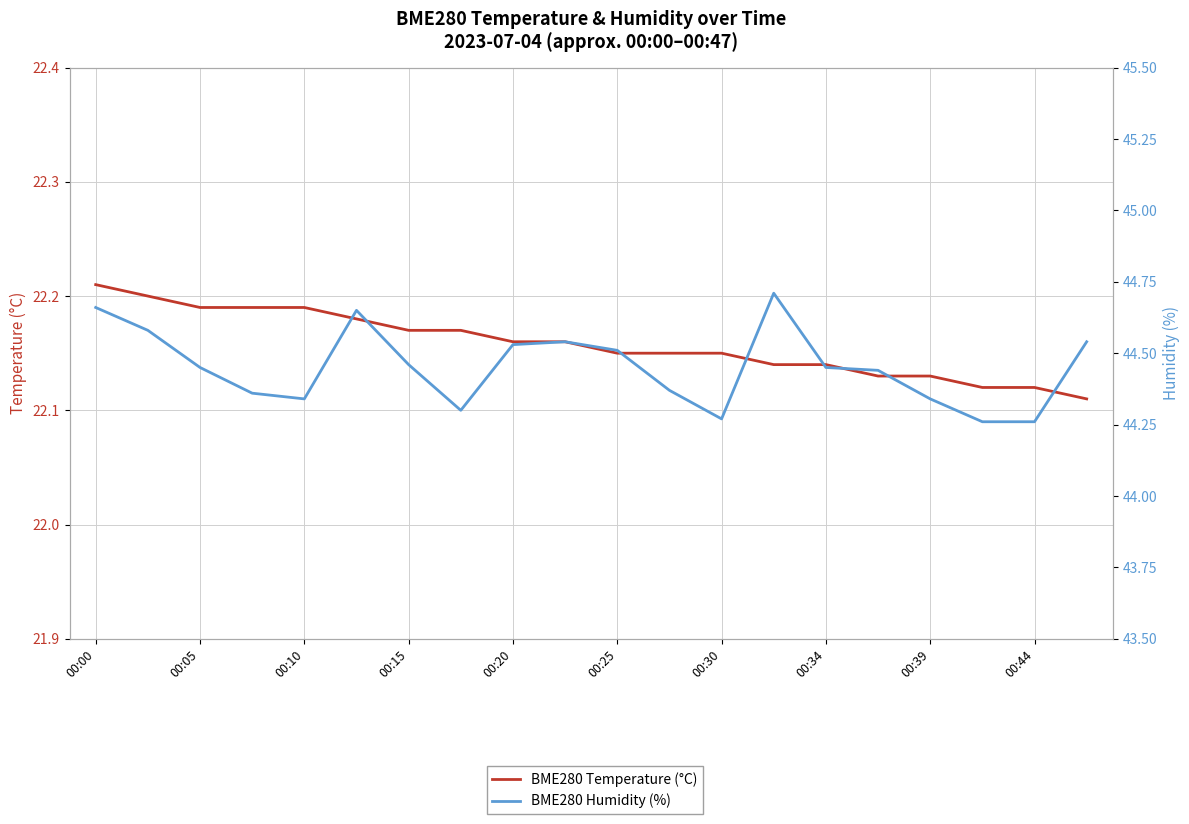

Which category has the highest value across all series?

13